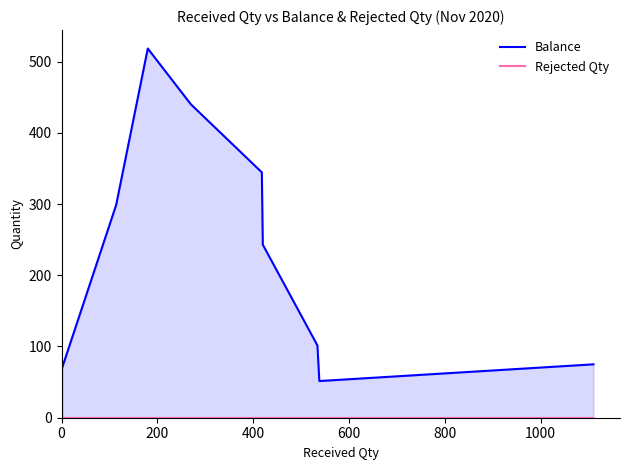

How many distinct data groups are displayed?

2